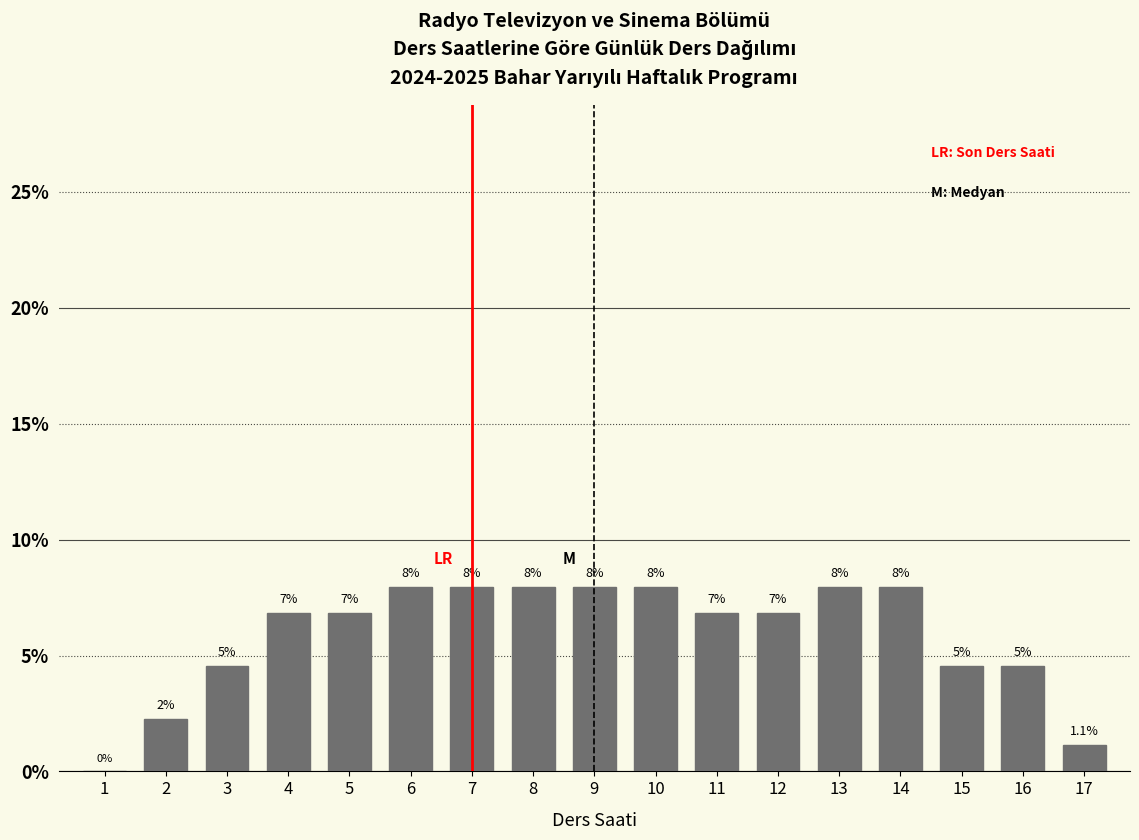

At which label does the data first exceed 6?

4